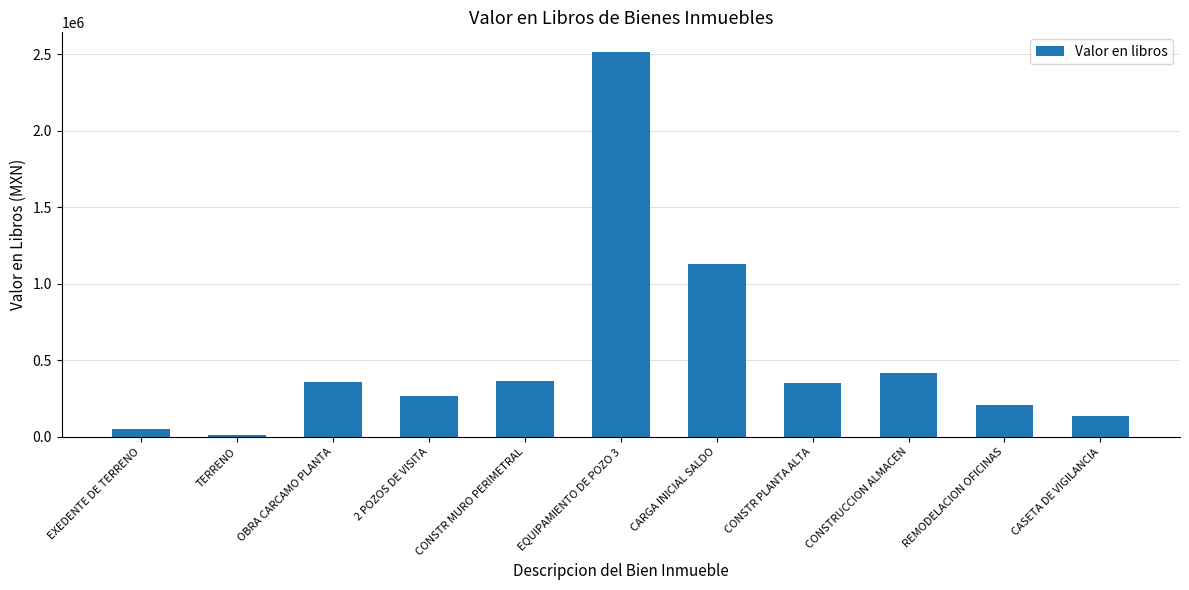

True or false: the data shows 366621.1 at CONSTR MURO PERIMETRAL.

True